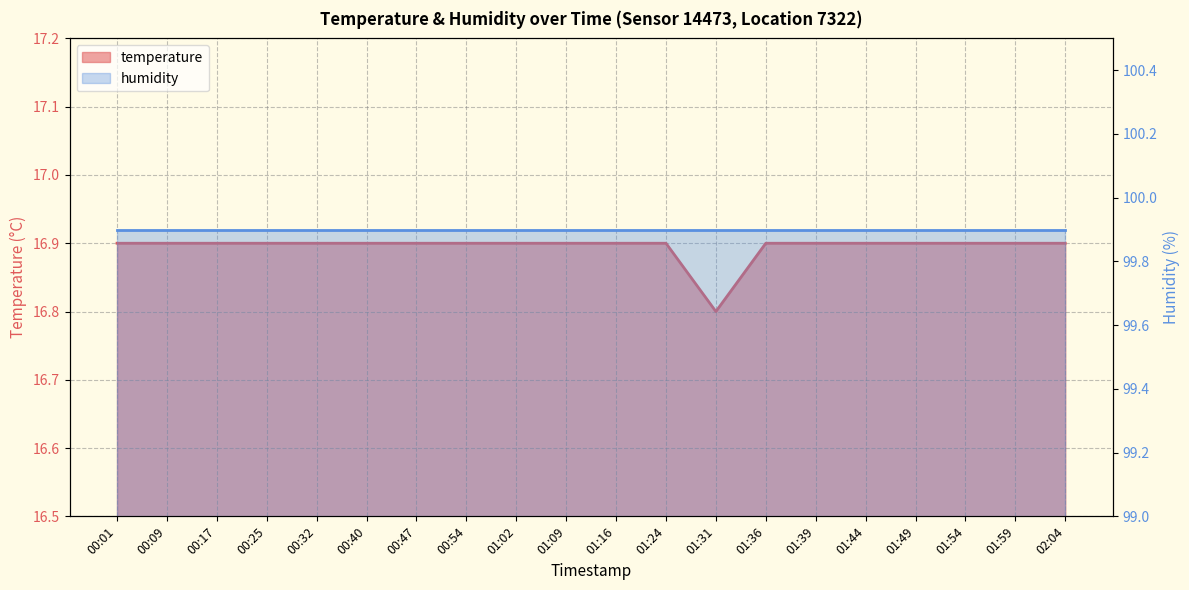

At which category does the chart reach its minimum across all series?

01:31